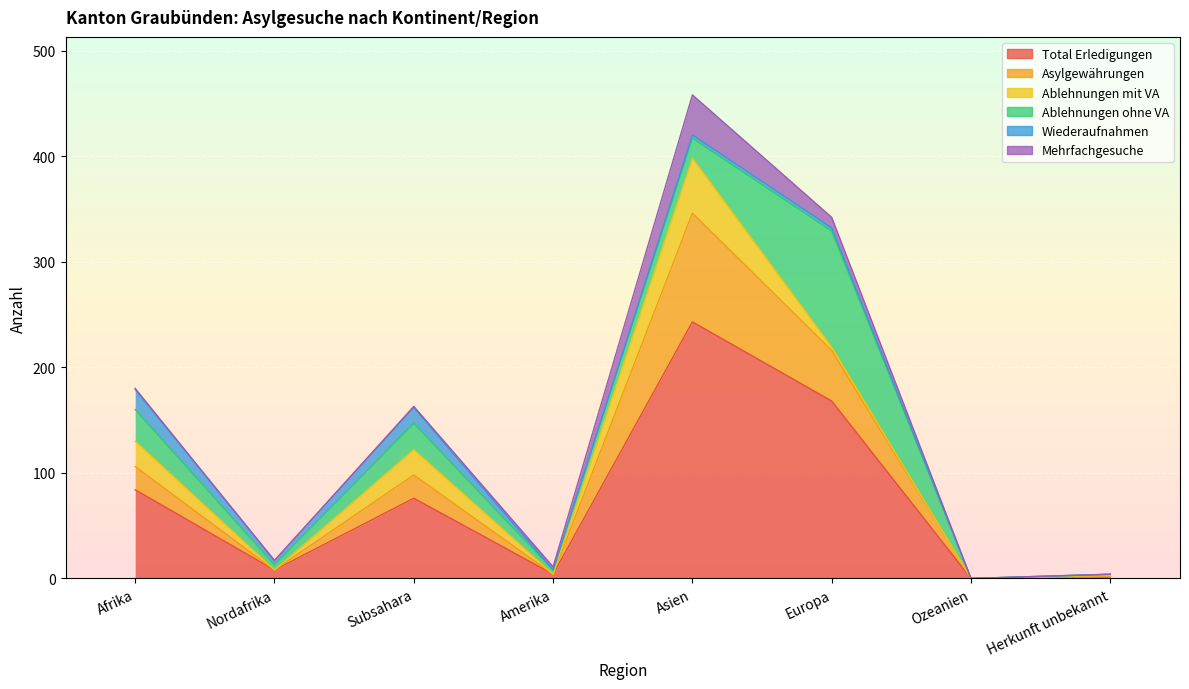

Reading left to right, transcribe all the data shown in this chart.

Total Erledigungen: 84	8	76	4	243	168	0	2
Asylgewährungen: 22	0	22	0	103	48	0	0
Ablehnungen mit VA: 24	0	24	0	52	3	0	1
Ablehnungen ohne VA: 30	5	25	4	19	110	0	1
Wiederaufnahmen: 19	4	15	0	3	3	0	0
Mehrfachgesuche: 1	0	1	3	38	10	0	0